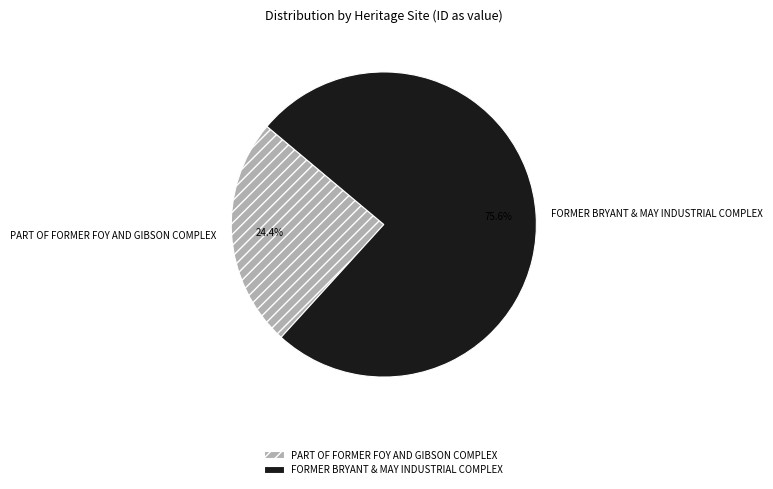

Rank the categories by value from lowest to highest.

PART OF FORMER FOY AND GIBSON COMPLEX, FORMER BRYANT & MAY INDUSTRIAL COMPLEX